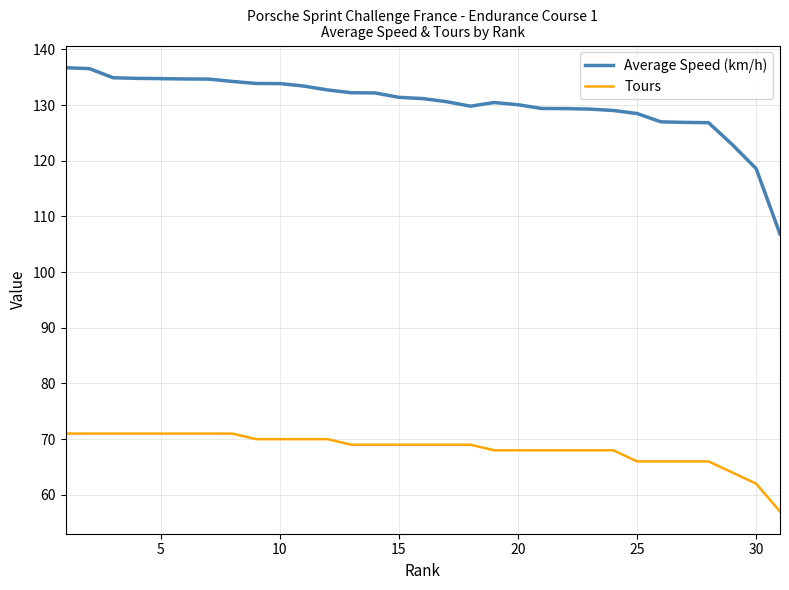

What is the maximum value for Average Speed (km/h)?

136.7